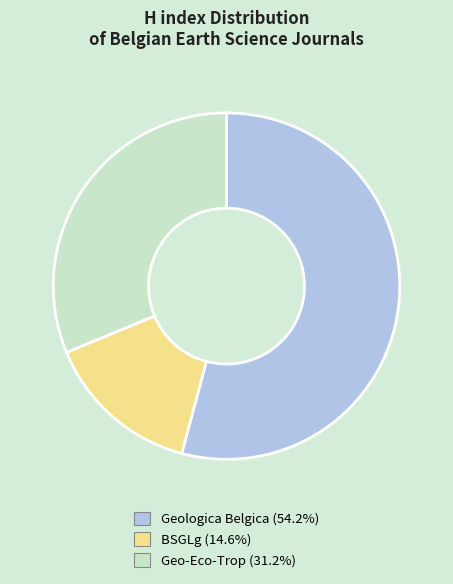

Is the sum of BSGLg (14.6%) and Geo-Eco-Trop (31.2%) greater than half?

No